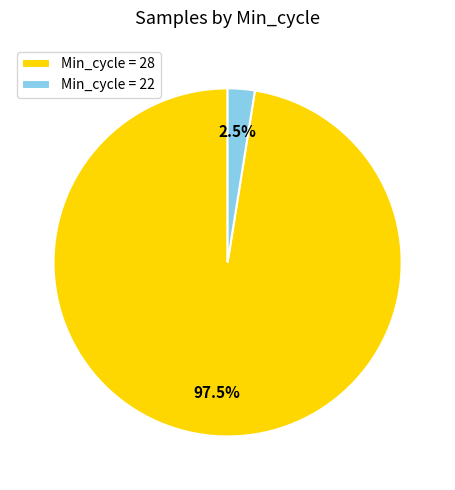

Is the sum of Min_cycle = 22 and Min_cycle = 28 greater than half?

Yes